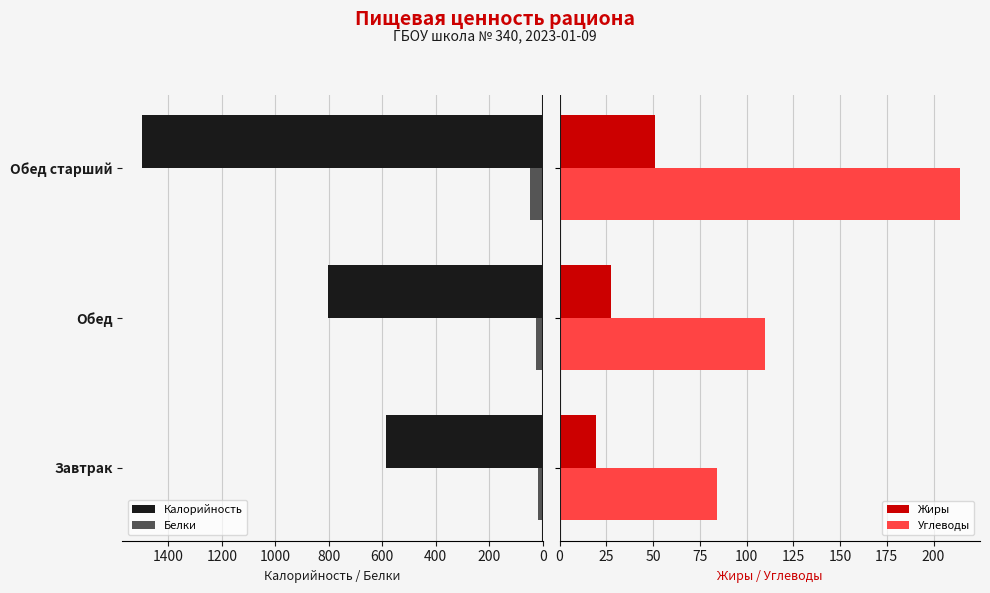

Reading left to right, list all the values displayed in this chart.

Калорийность: 587.0	802.0	1497.0
Белки: 19.2	27.0	49.5
Жиры: 19.7	27.3	50.9
Углеводы: 84.0	109.8	214.1